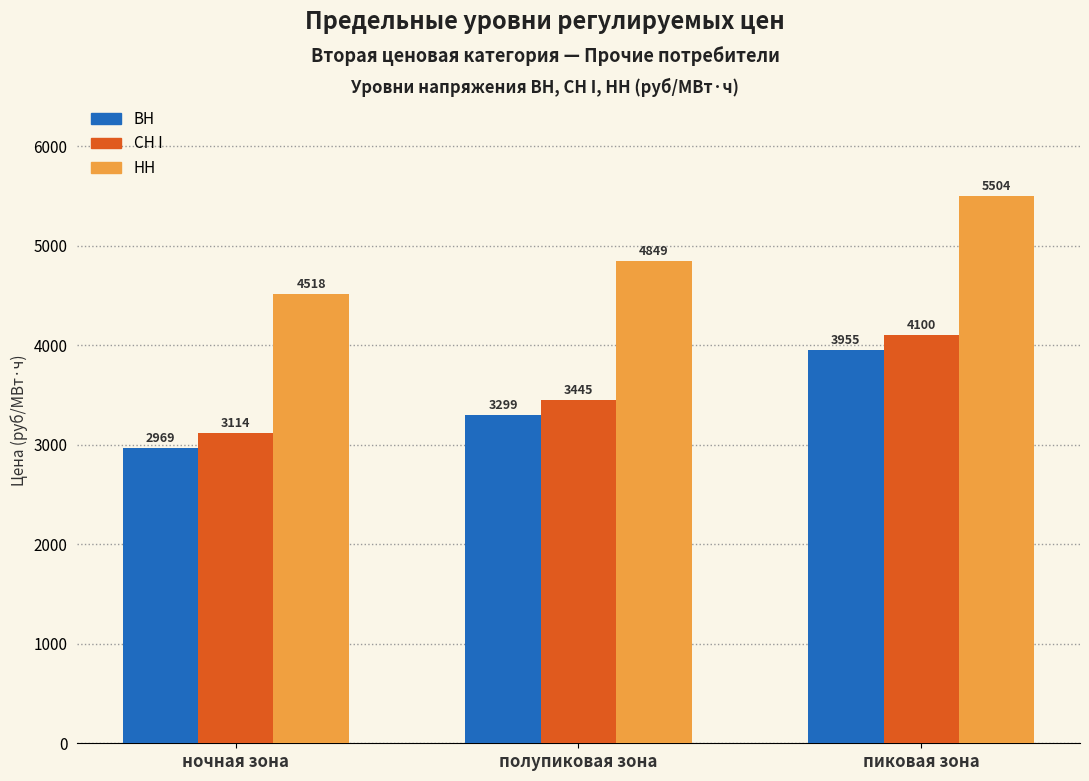

At which category is the sum across all series the highest?

пиковая зона